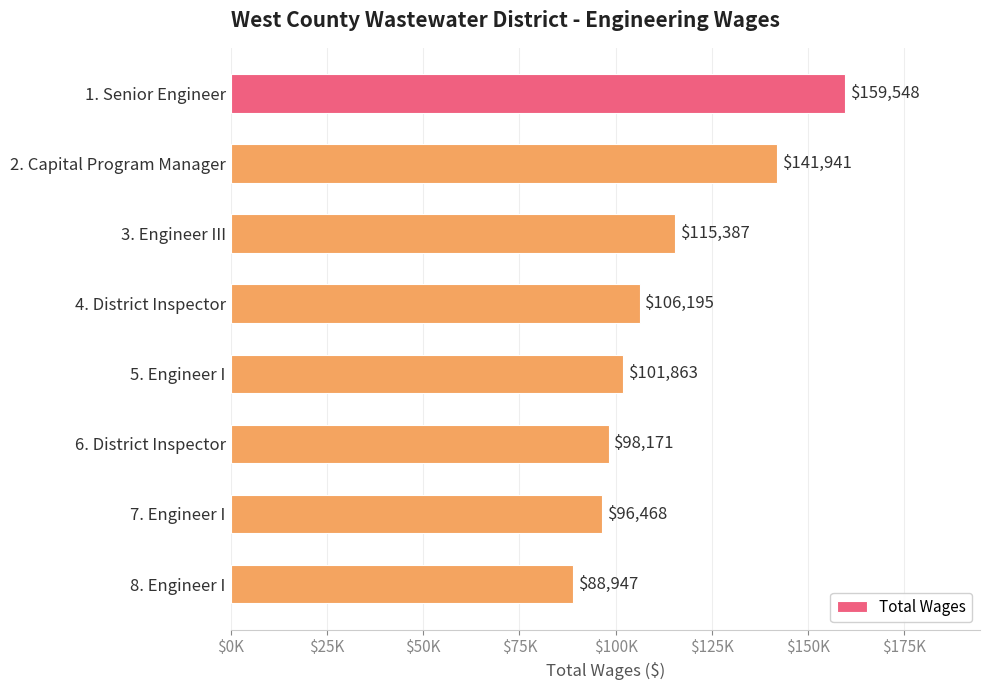

Does the chart contain any negative values?

No